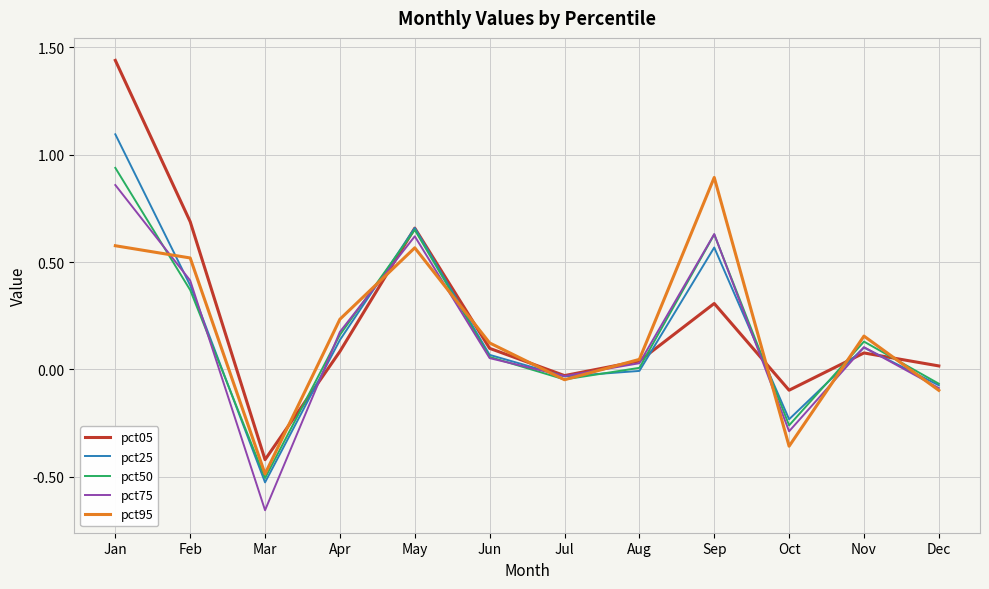

At which category does pct75 reach its first local valley?

Mar